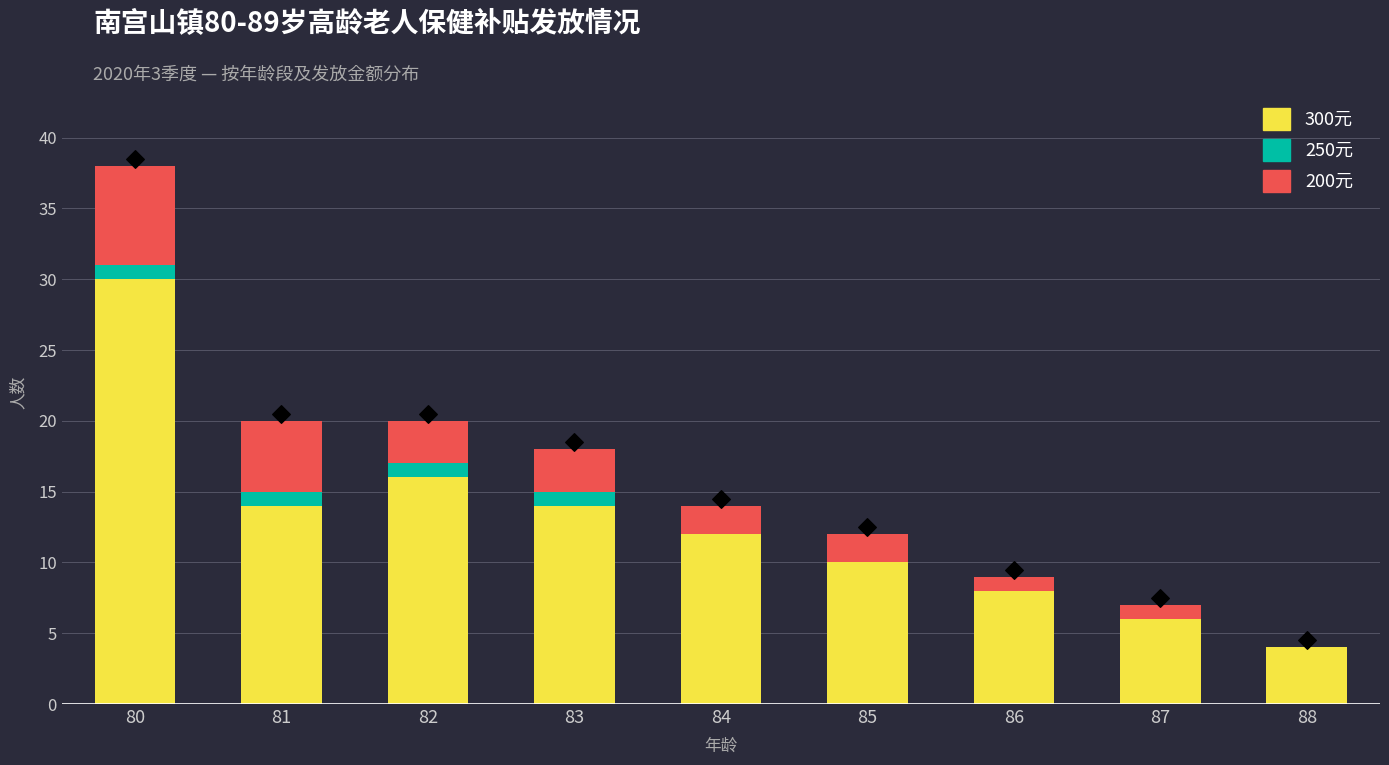

Which series has the largest total across all categories?

300元